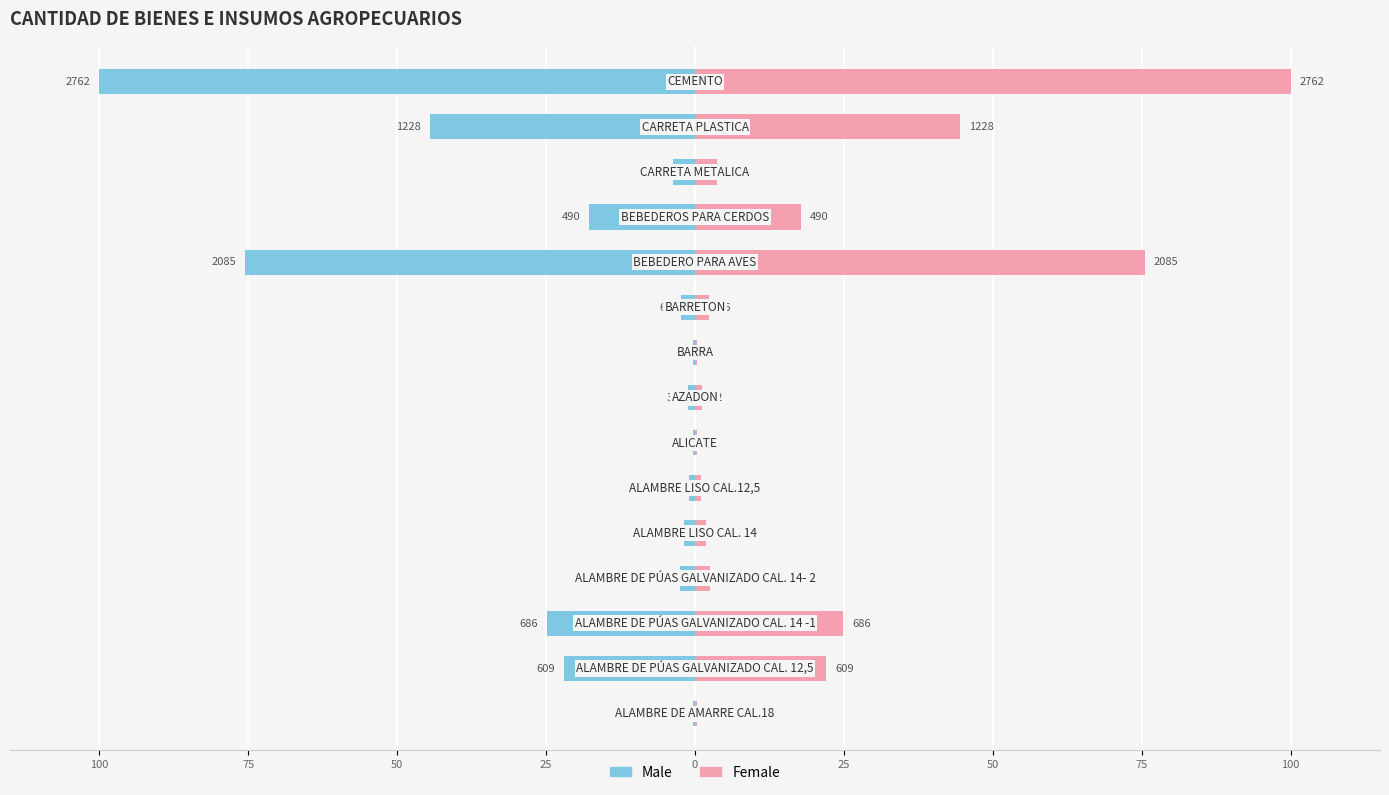

Between 100 and 75, which series saw the biggest shift?

Male